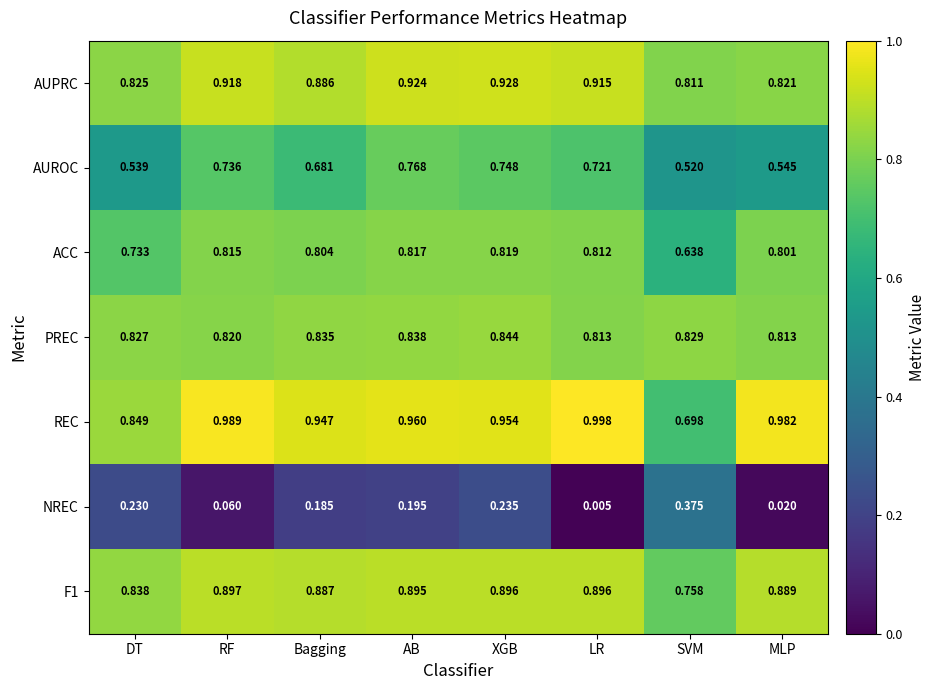

Is the value of ACC at MLP greater than the value of PREC at XGB?

No